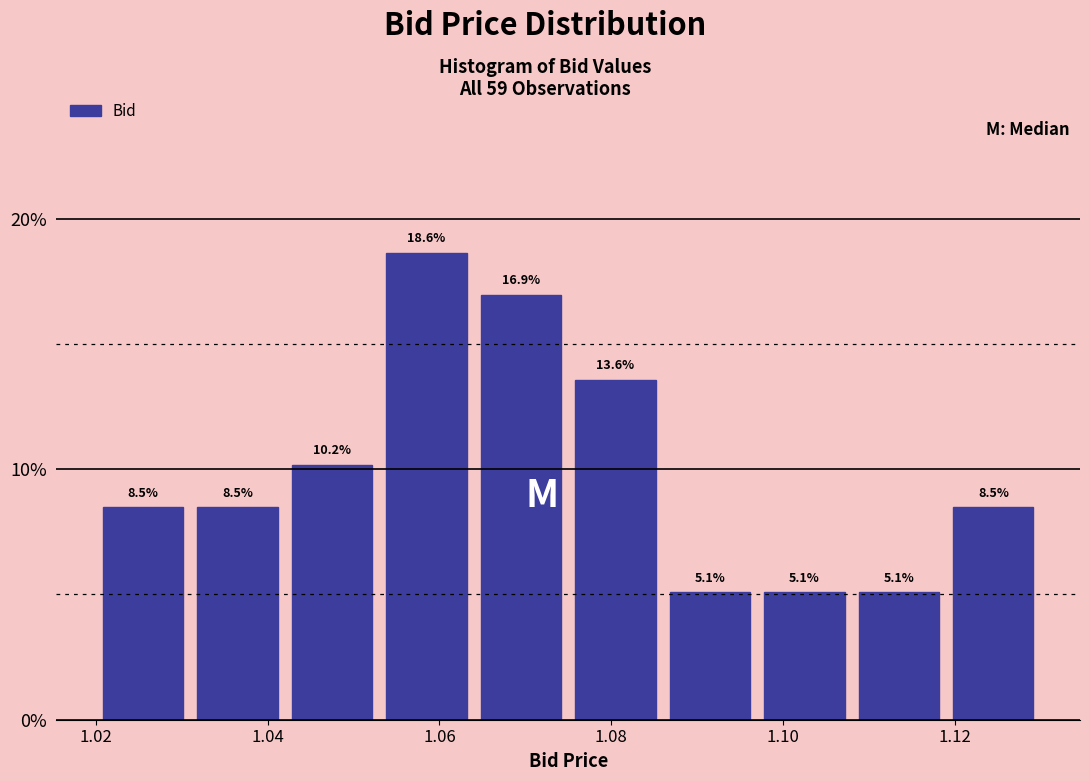

Reading left to right, transcribe this chart: for each bar, give the range it covers on the x-axis and its height. The bar edges are not printed on the chart, so give them approximately, as read against the axis.

1.020 to 1.031: 8.5
1.031 to 1.042: 8.5
1.042 to 1.053: 10.2
1.053 to 1.064: 18.6
1.064 to 1.075: 16.9
1.075 to 1.086: 13.6
1.086 to 1.097: 5.1
1.097 to 1.108: 5.1
1.108 to 1.119: 5.1
1.119 to 1.130: 8.5